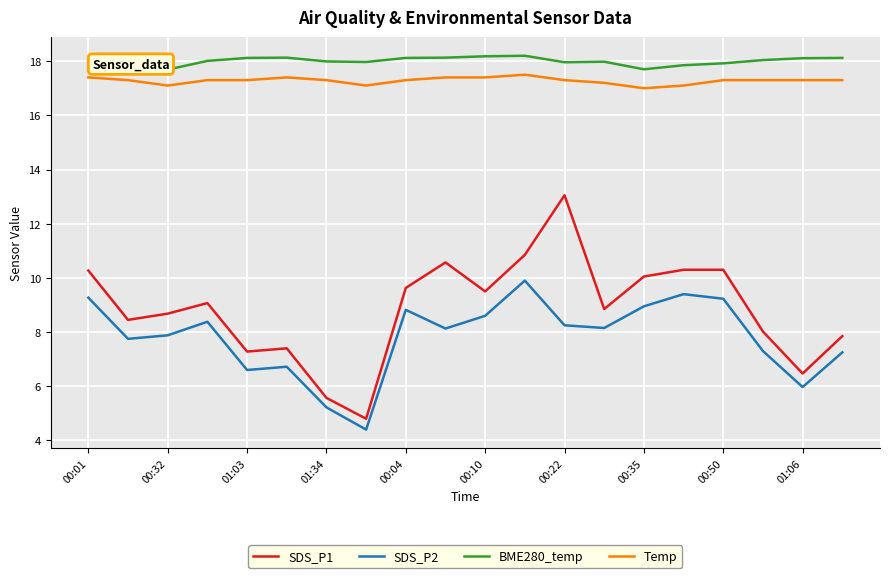

In SDS_P2, how many points are higher than both neighbors (excluding endpoints)?

5